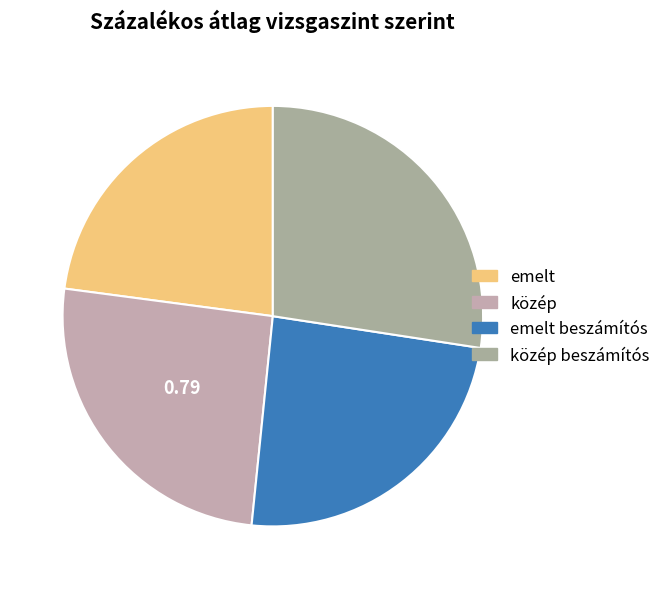

How many slices are in this pie chart?

4